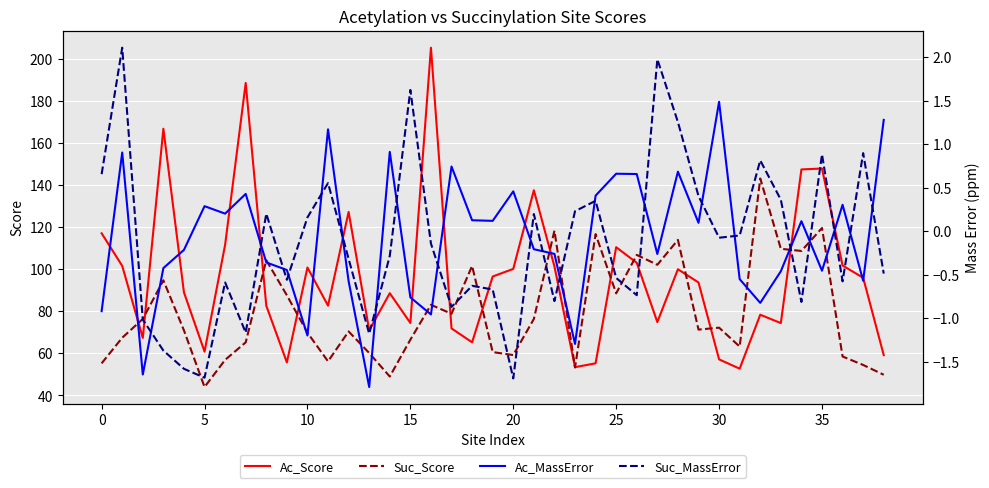

What is the sum of all Ac_MassError values?

-3.1